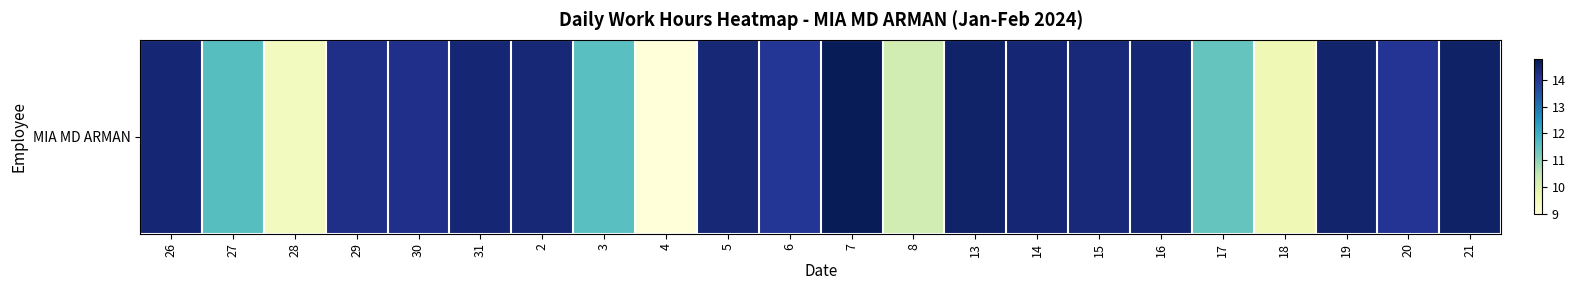

What is the average value?

13.1